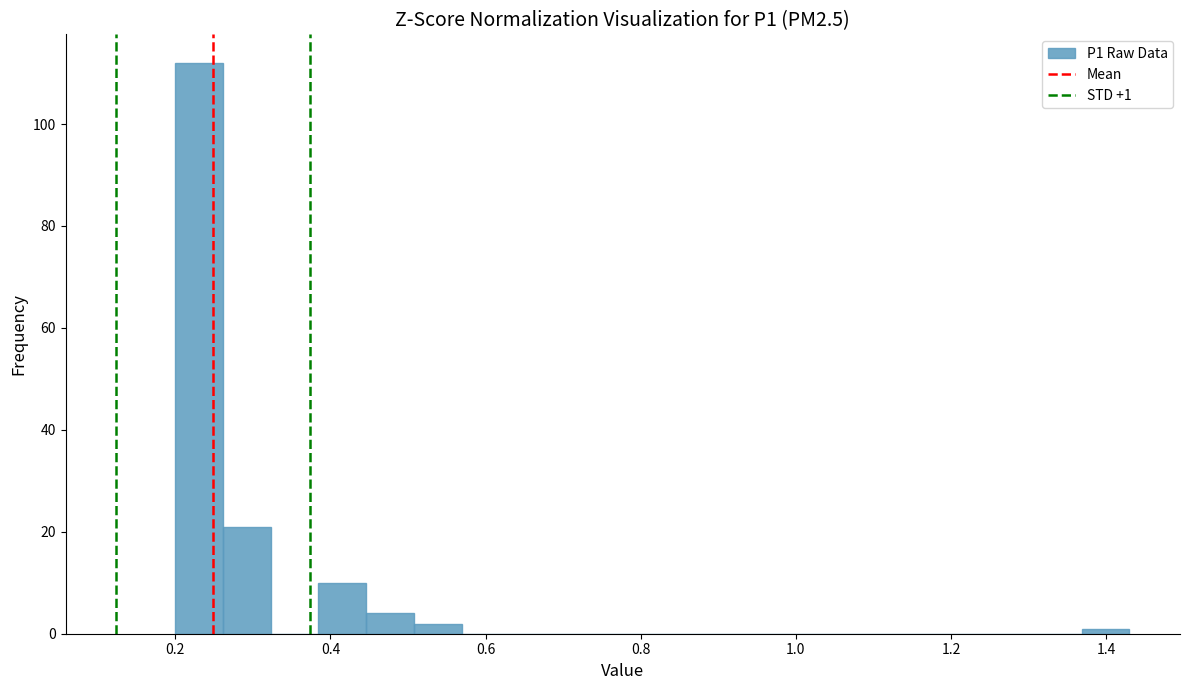

Read against the x-axis, roughly where is the centre of the tallest bar?

0.24